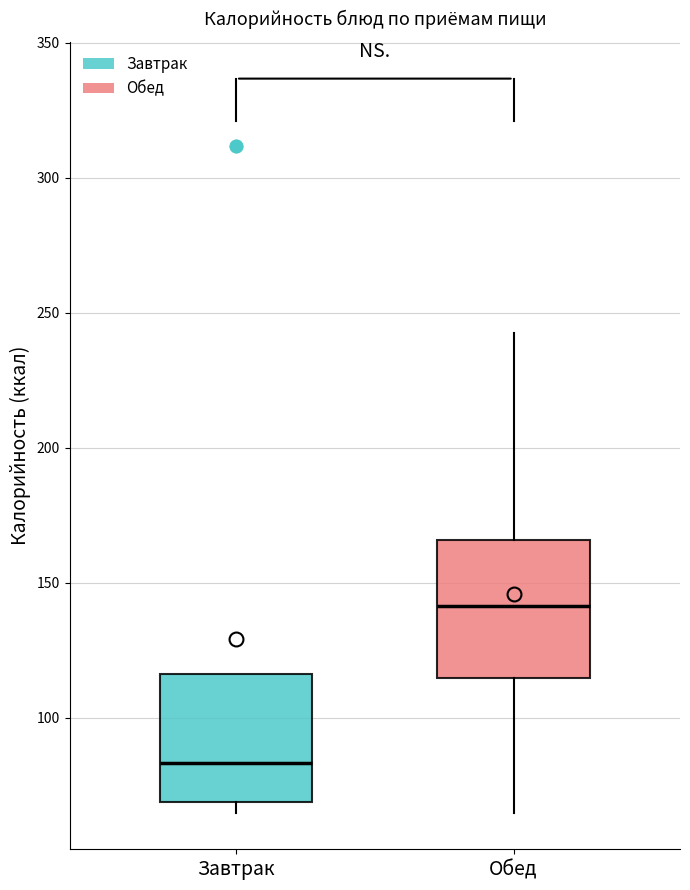

Reading left to right, transcribe this box plot: for each box, give where its median line is, the range the box spans, and where its two whiskers end, as read against the y-axis. The values are not printed on the chart, so give them approximately, as read against the axis.

Завтрак: median 85, box 70 to 115, whiskers 65 to 115
Обед: median 140, box 115 to 165, whiskers 65 to 240